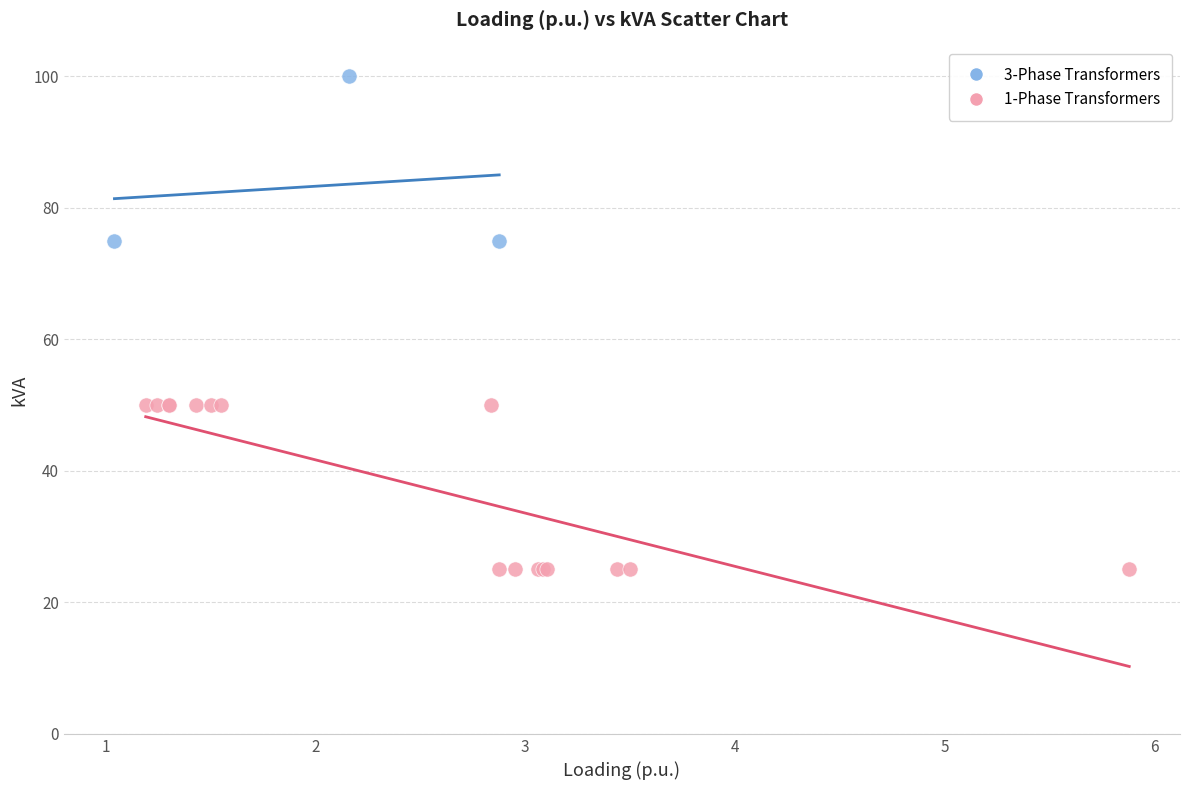

Which series reaches the maximum Y coordinate?

3-Phase Transformers